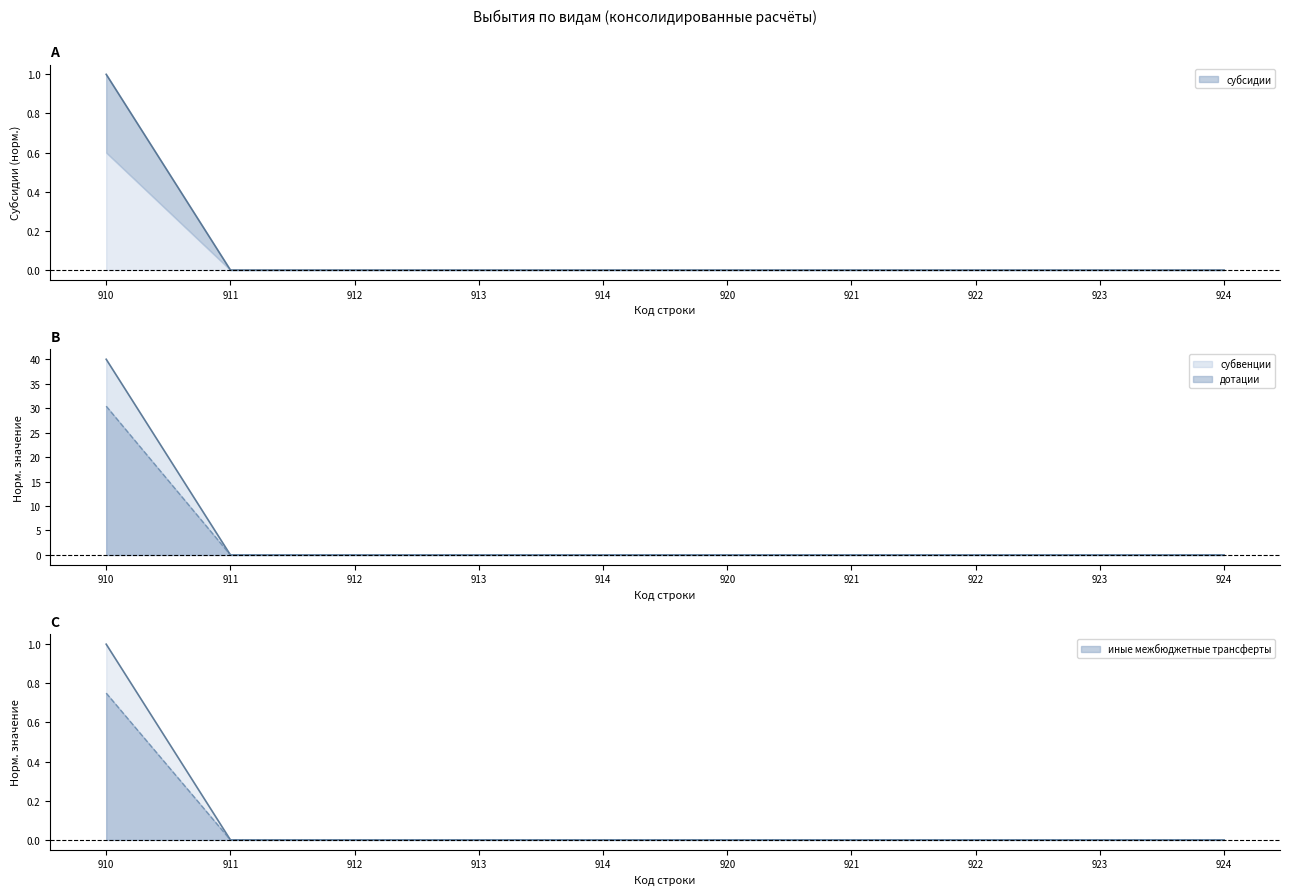

Does the chart display data point markers on the line(s)?

No